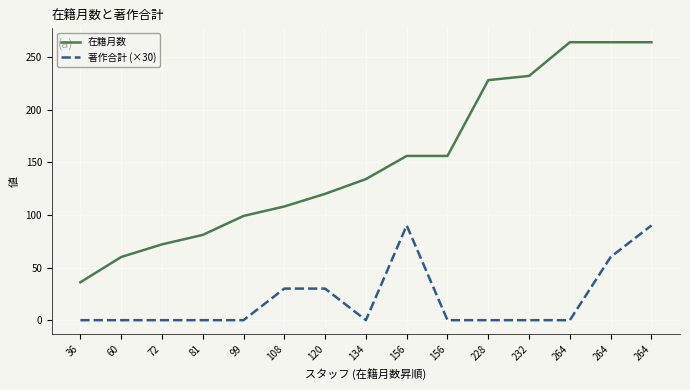

Is this an area chart (filled region under the line)?

No